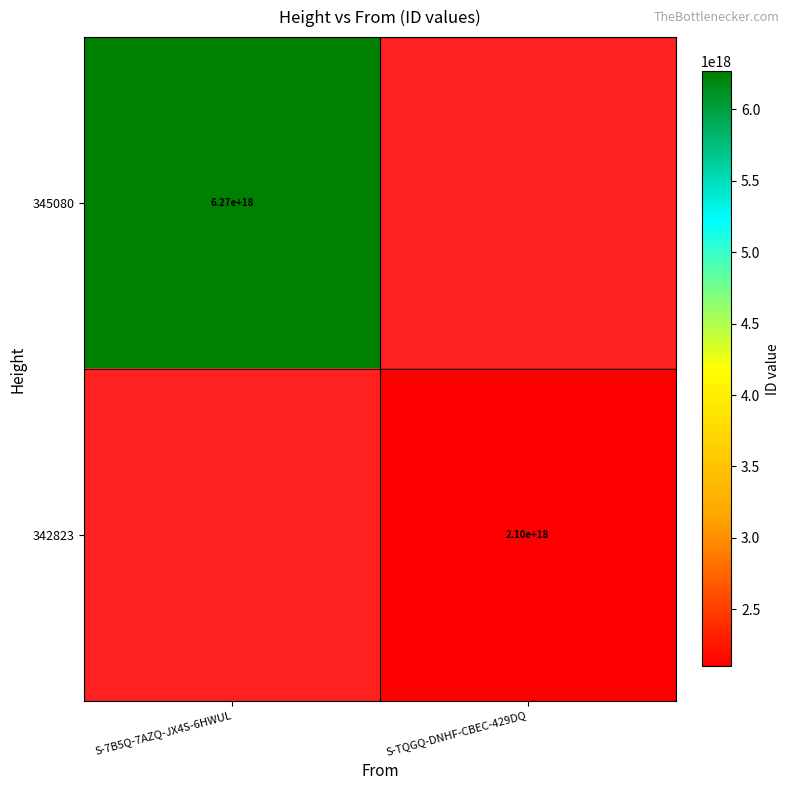

Is it true that 342823 equals 2100000000000000000 at S-TQGQ-DNHF-CBEC-429DQ?

True